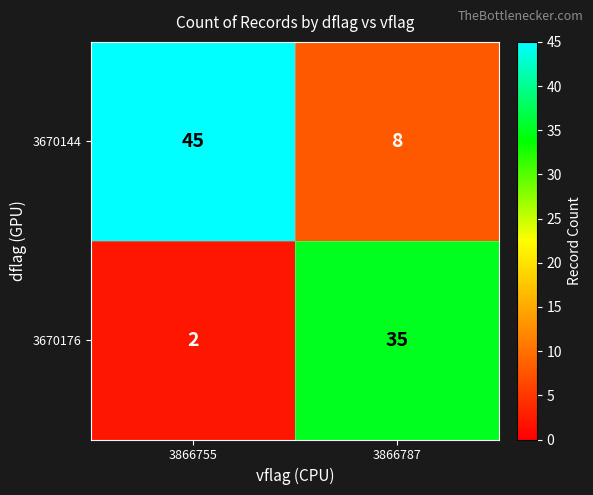

Reading left to right, transcribe all the data shown in this chart.

3670144: 45	8
3670176: 2	35